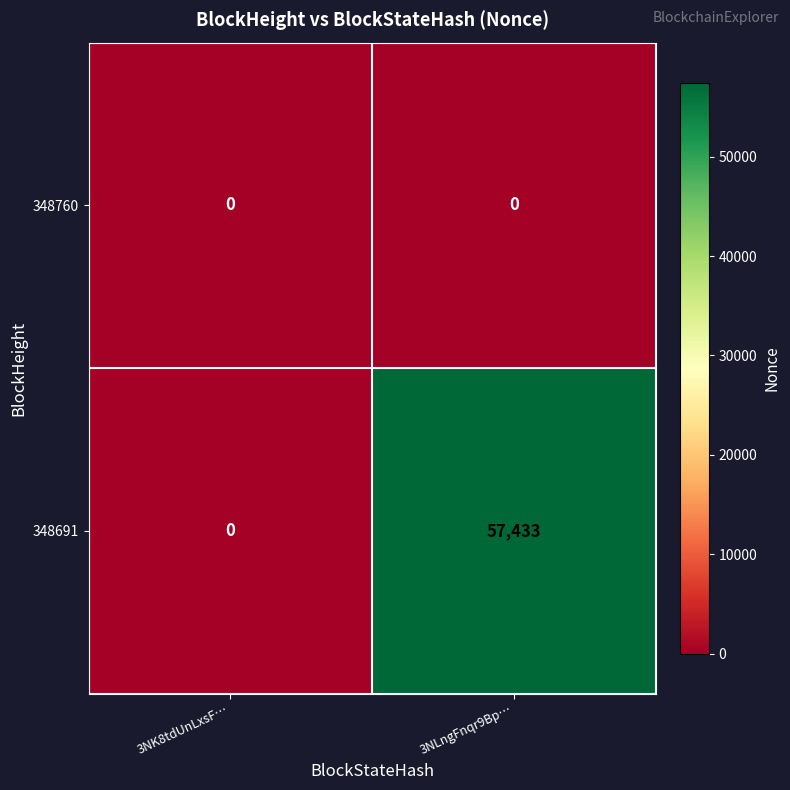

Between 3NK8tdUnLxsF… and 3NLngFnqr9Bp…, which series saw the biggest shift?

348691